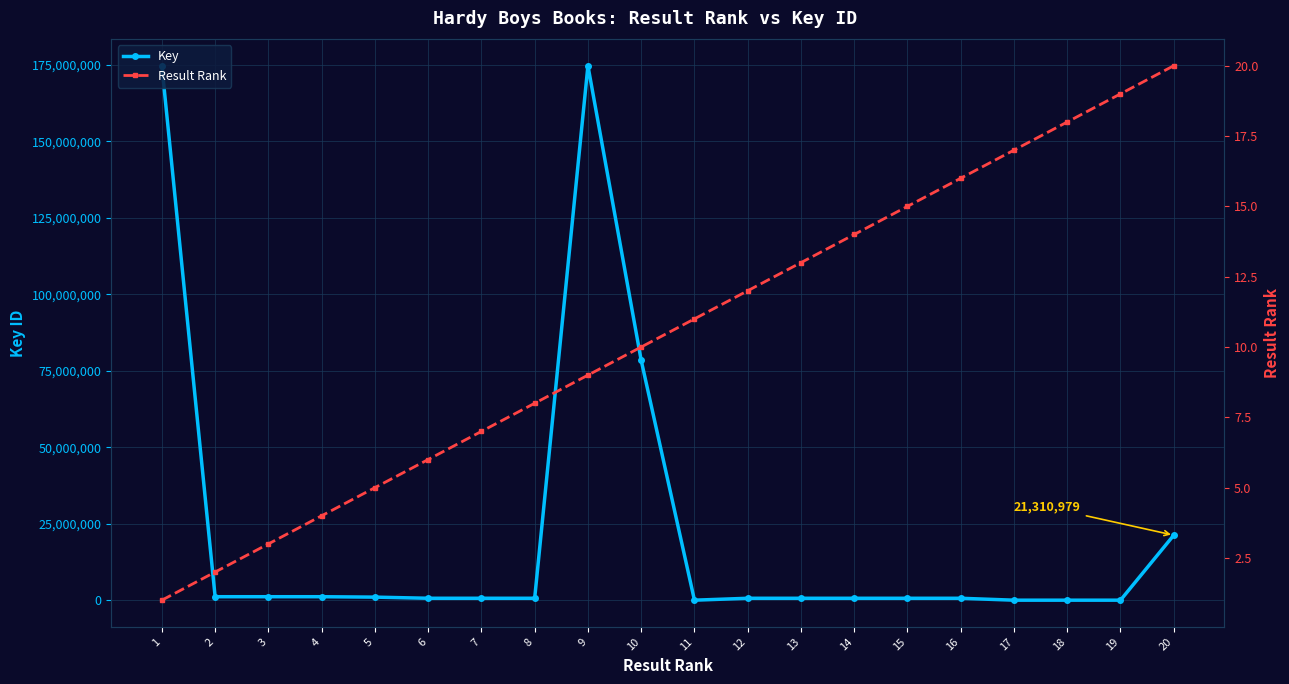

The Key series shows 33536 at 17. True or false?

False